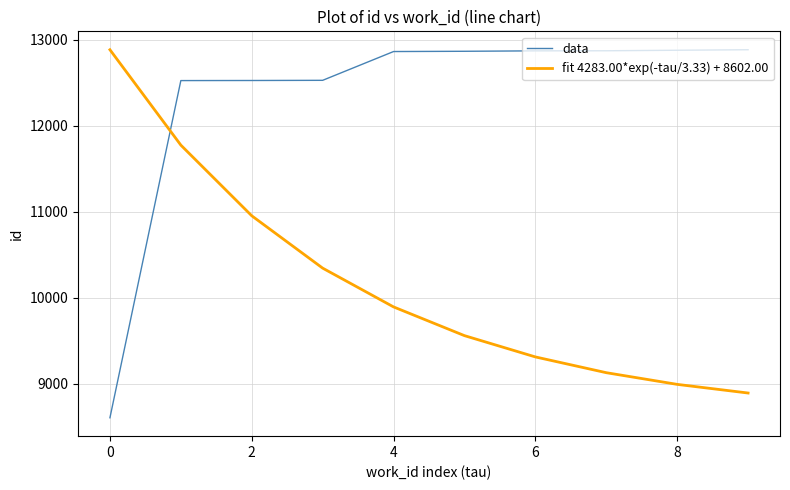

Which series has the largest total across all categories?

data